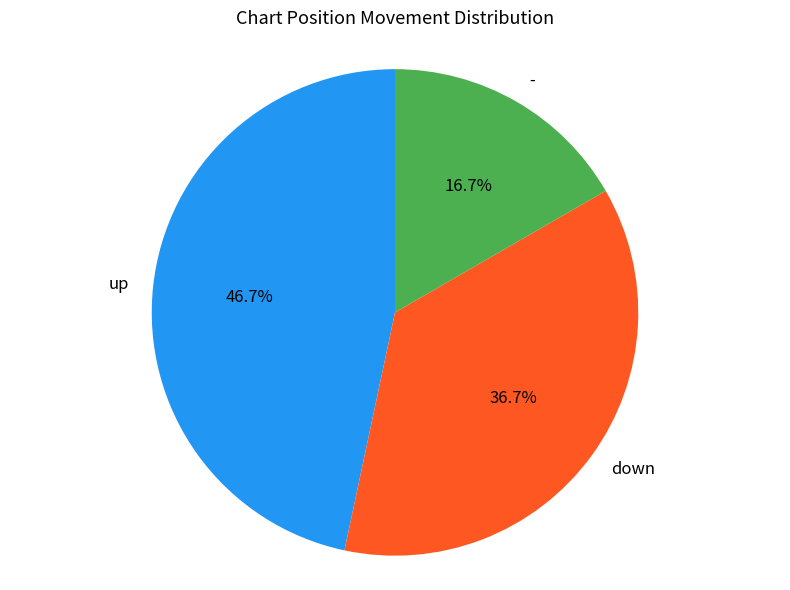

Do - and down together represent more than half of the pie?

Yes